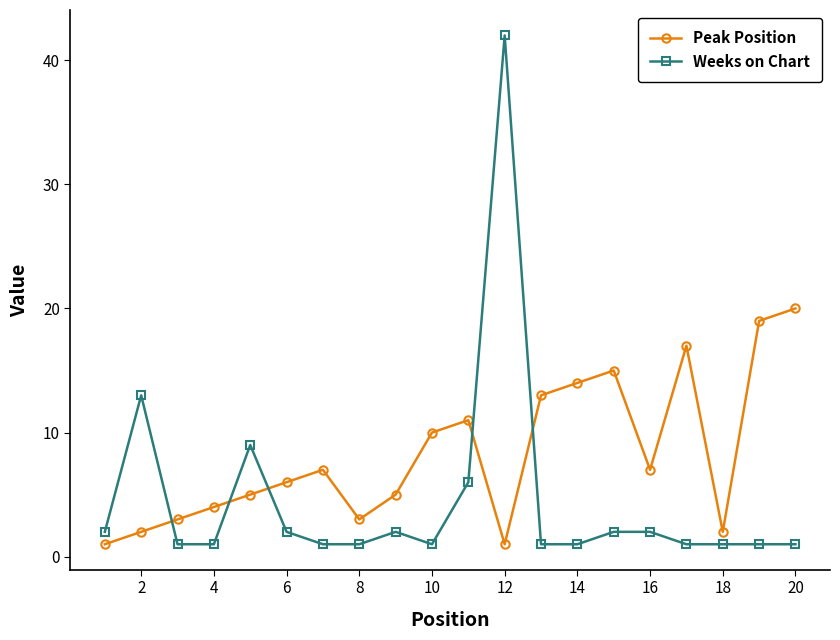

What is the value of the Weeks on Chart point at the 4th from the left?

1